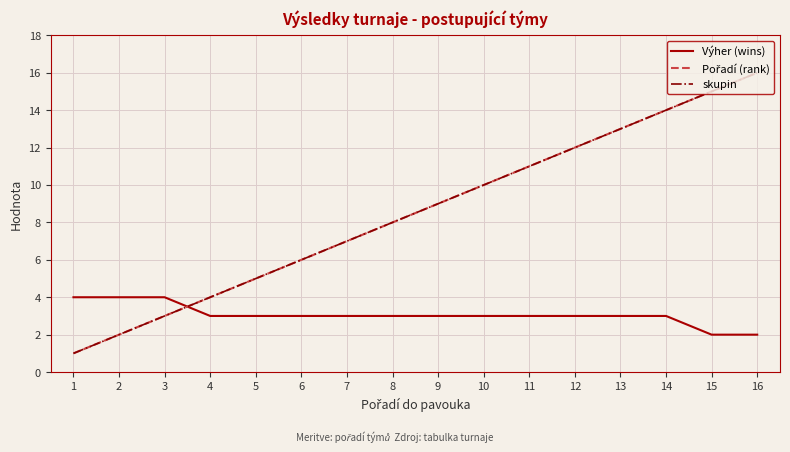

At which label is Výher (wins) closest to 3?

4